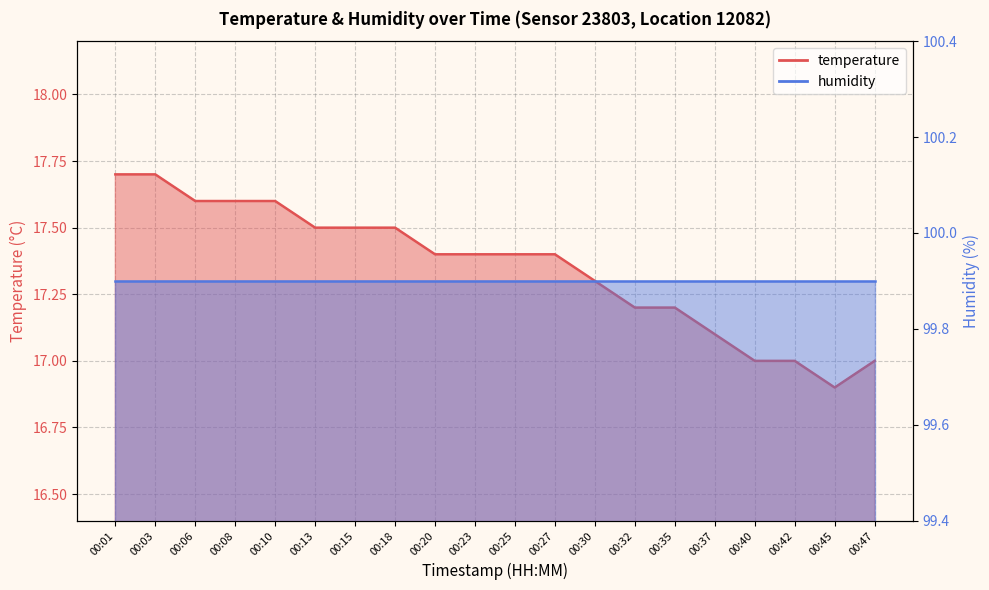

What is the difference between the values at 00:01 and 00:47?

0.7